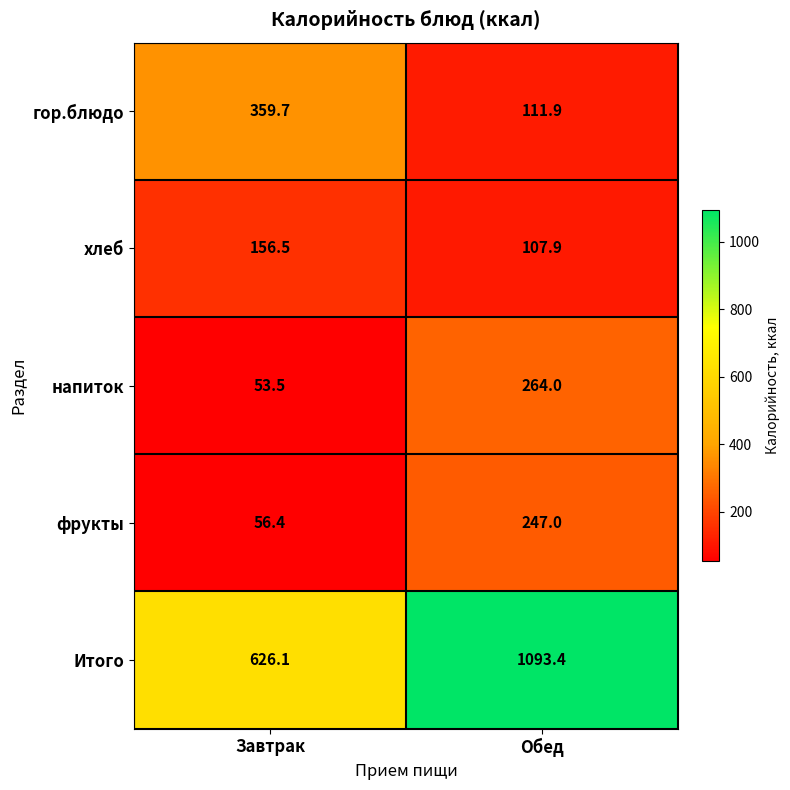

Rank the series by their maximum value, from lowest to highest.

хлеб, фрукты, напиток, гор.блюдо, Итого